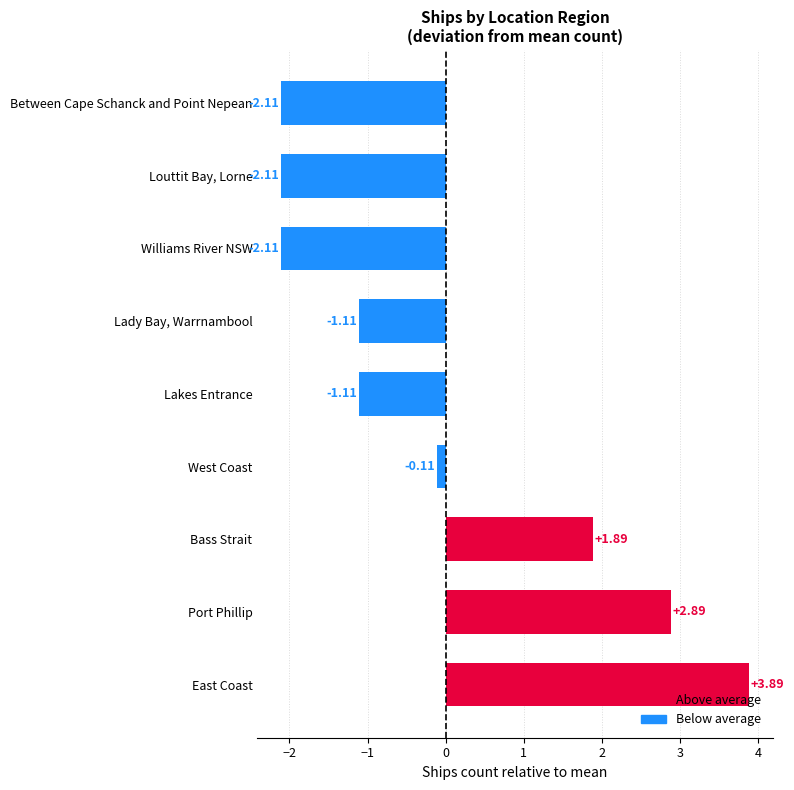

What is the difference between the second highest and second lowest values?

5.0